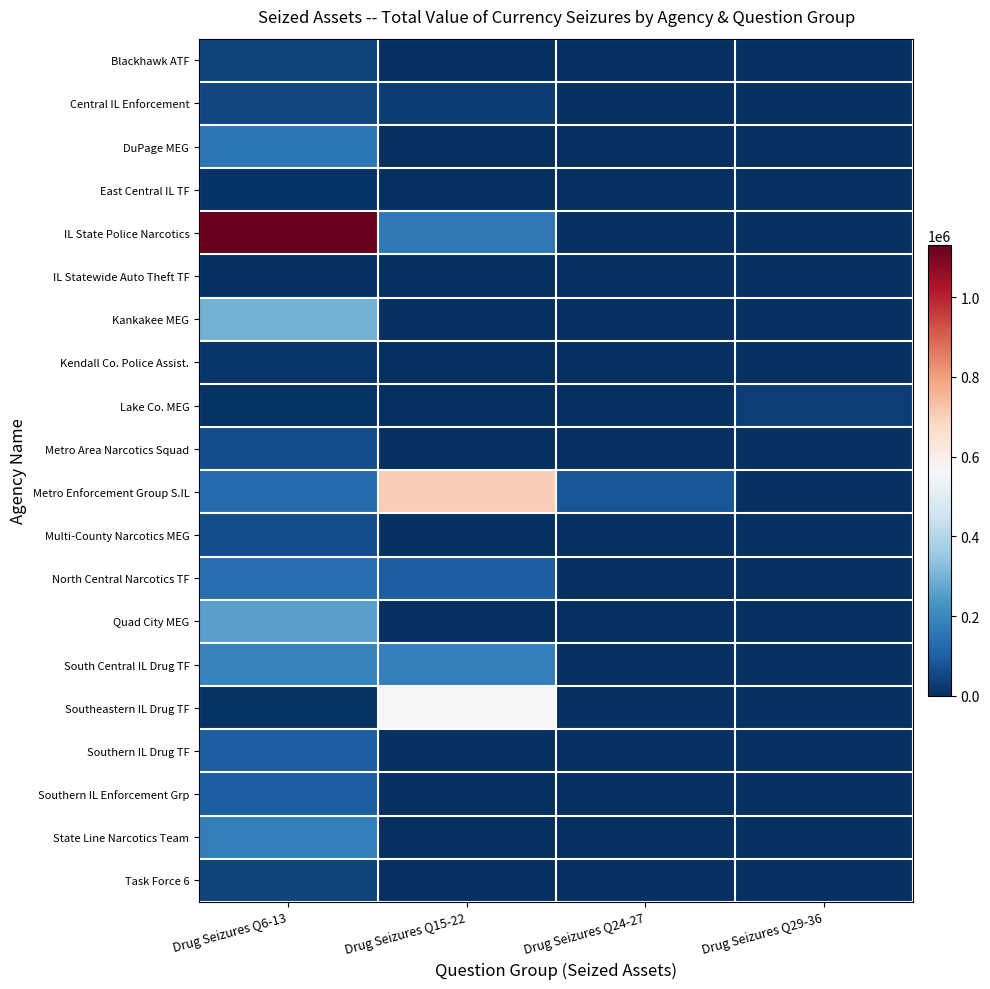

What is the greatest value displayed?

1131651.9